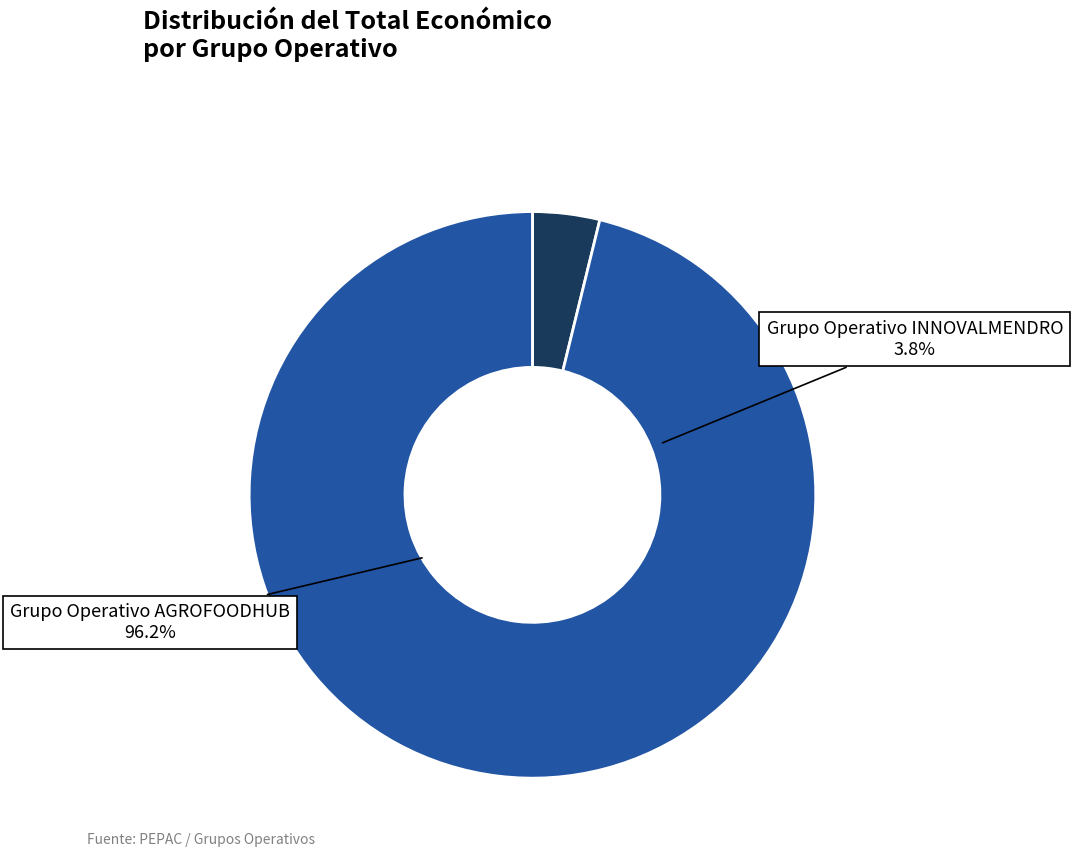

True or false: Grupo Operativo AGROFOODHUB accounts for 96% of the total.

True